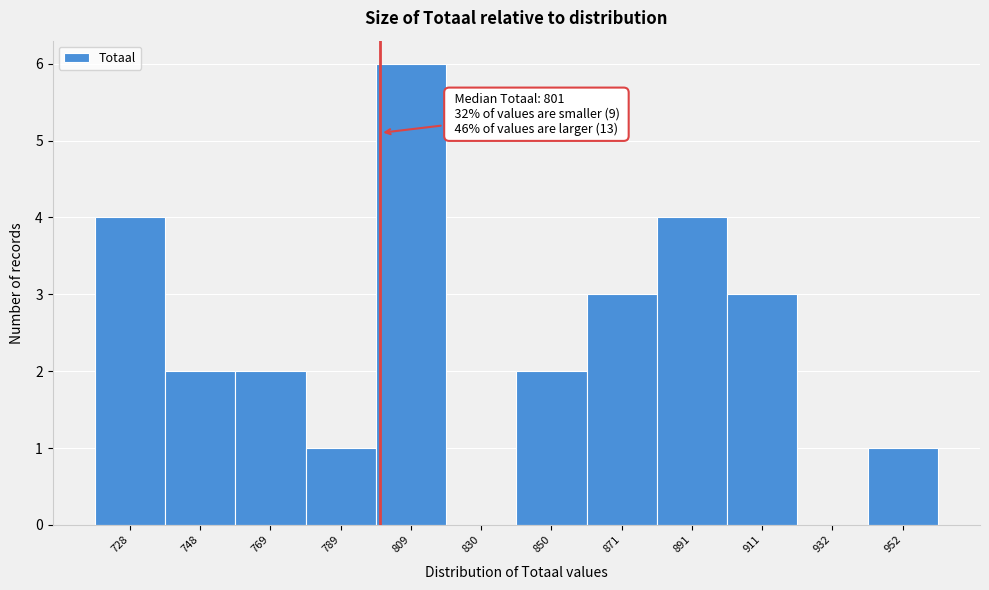

Over which range of the x-axis is the bar tallest?

800 to 820